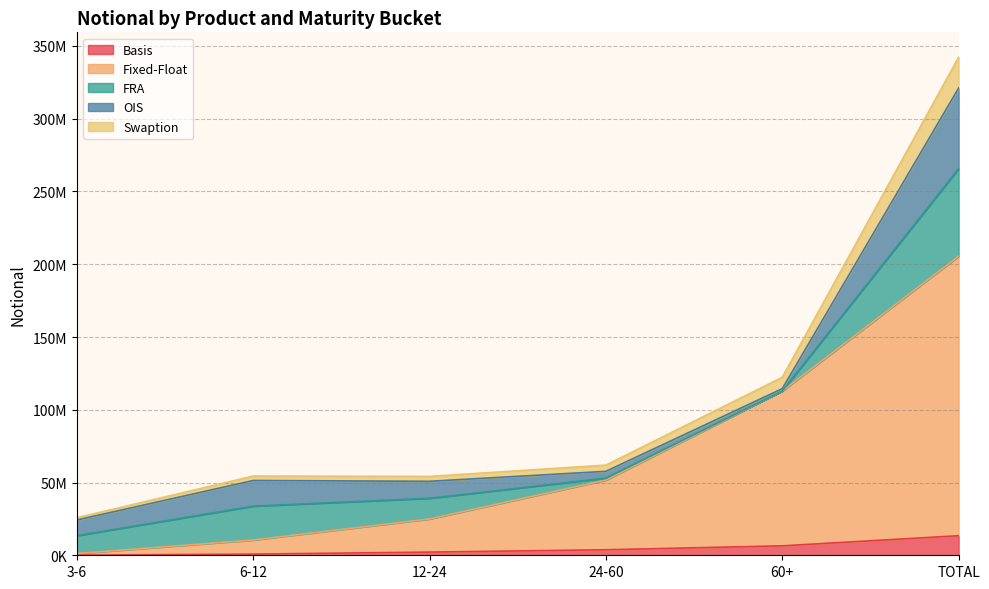

At which category does Swaption reach its first local valley?

12-24